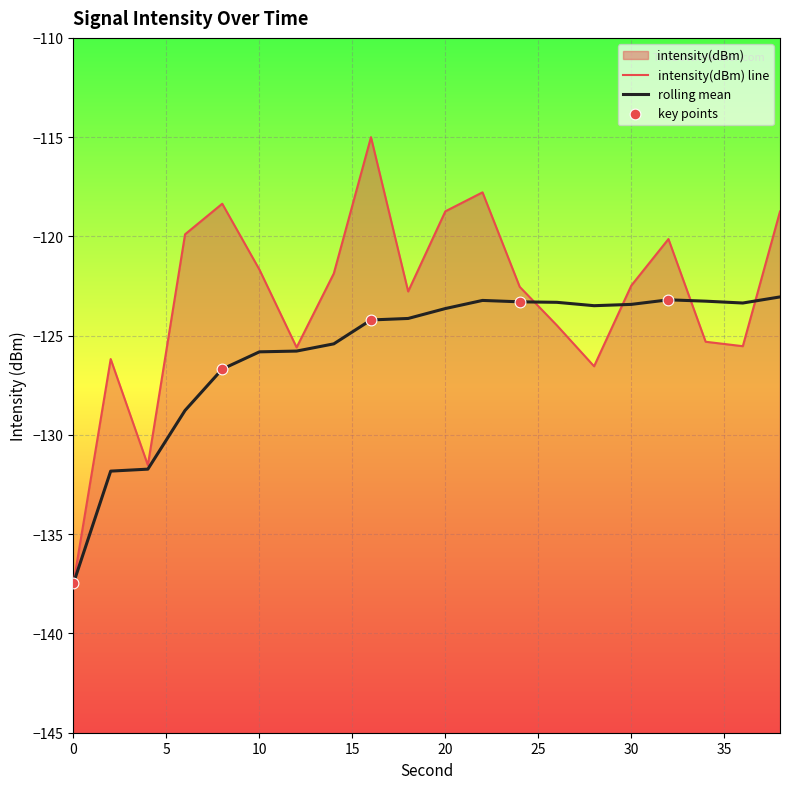

Is the value of intensity(dBm) at 34 greater than the value of rolling_mean at 22?

No